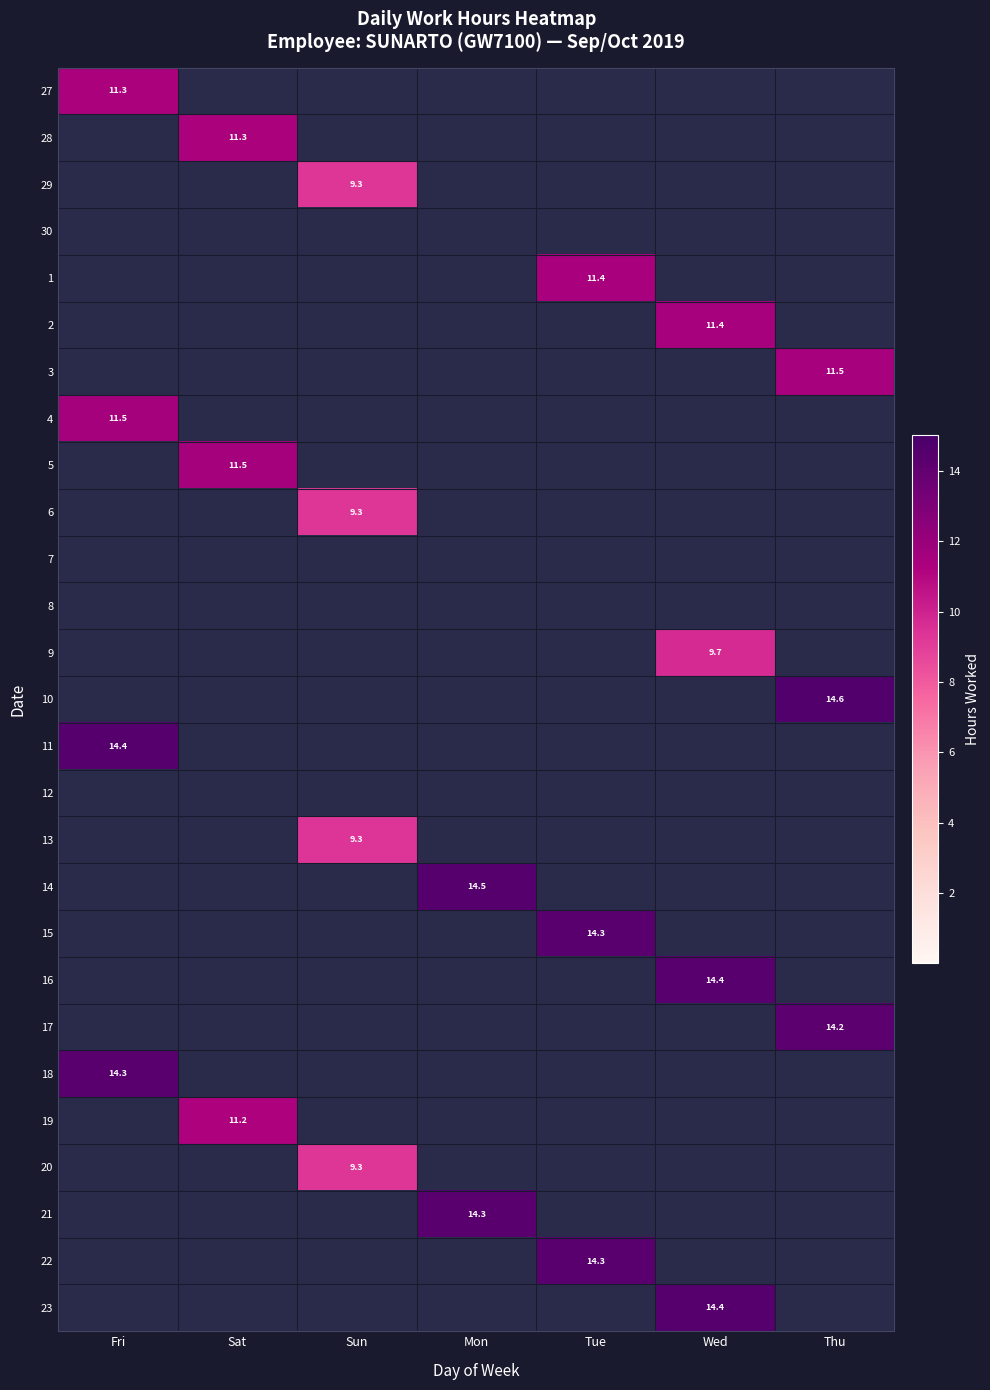

The value of 2 at Wed is 11.4. True or false?

True